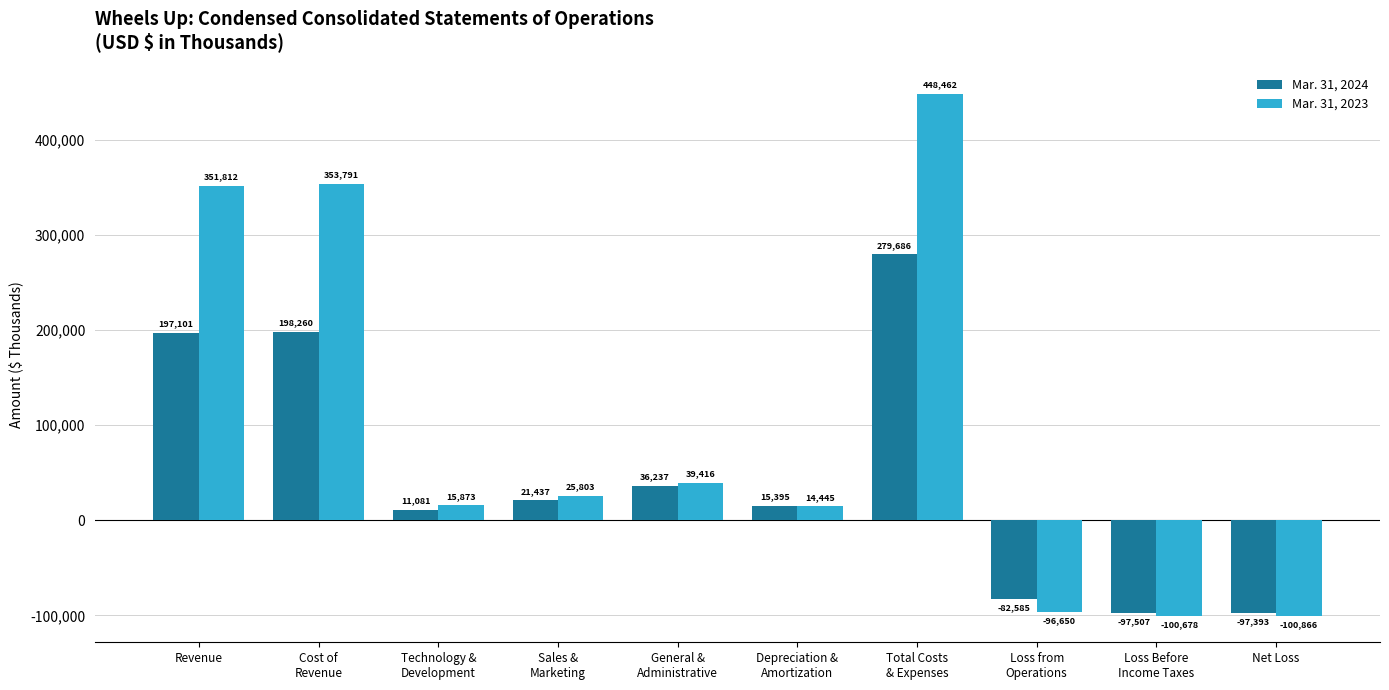

Reading left to right, extract all data points from this chart.

Mar. 31, 2024: 197101	198260	11081	21437	36237	15395	279686	-82585	-97507	-97393
Mar. 31, 2023: 351812	353791	15873	25803	39416	14445	448462	-96650	-100678	-100866